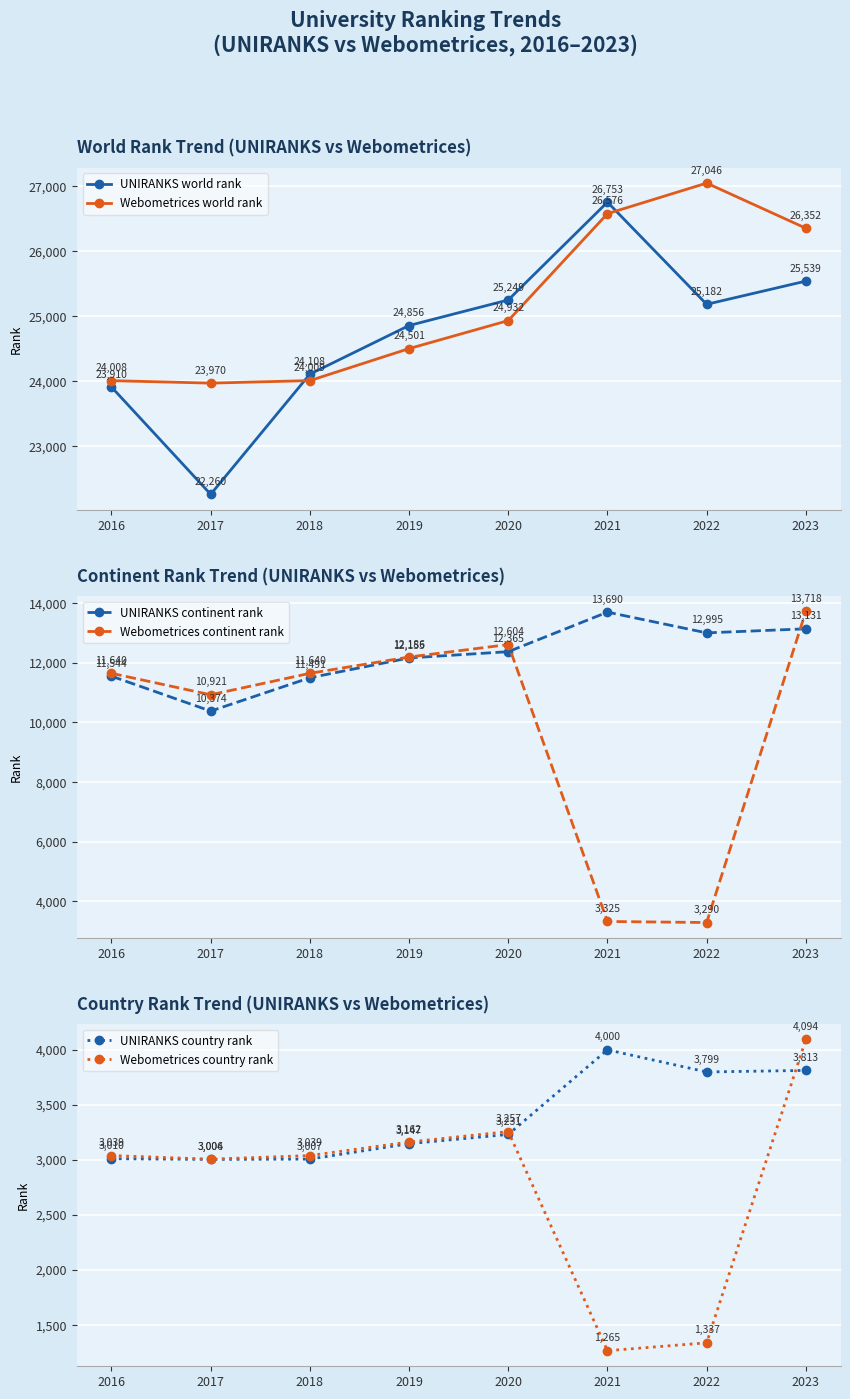

What is the difference between the maximum and second lowest values in the Webometrices country rank series?

2757